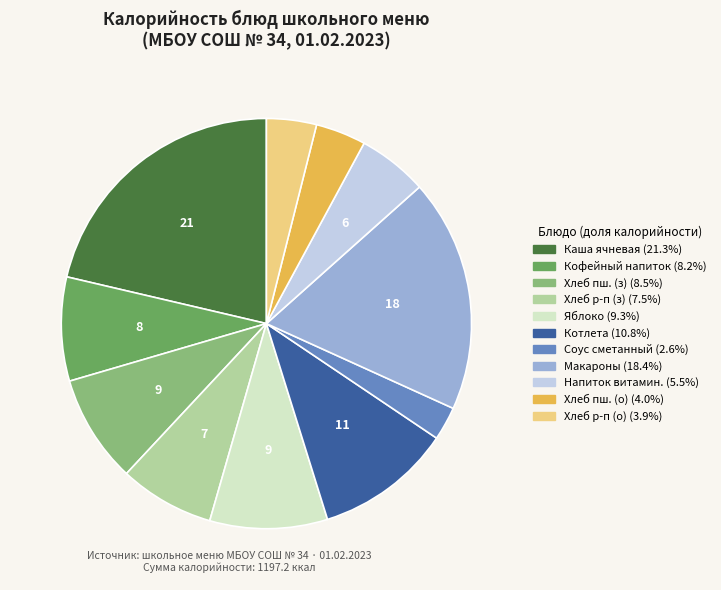

Does any single category account for the majority?

No